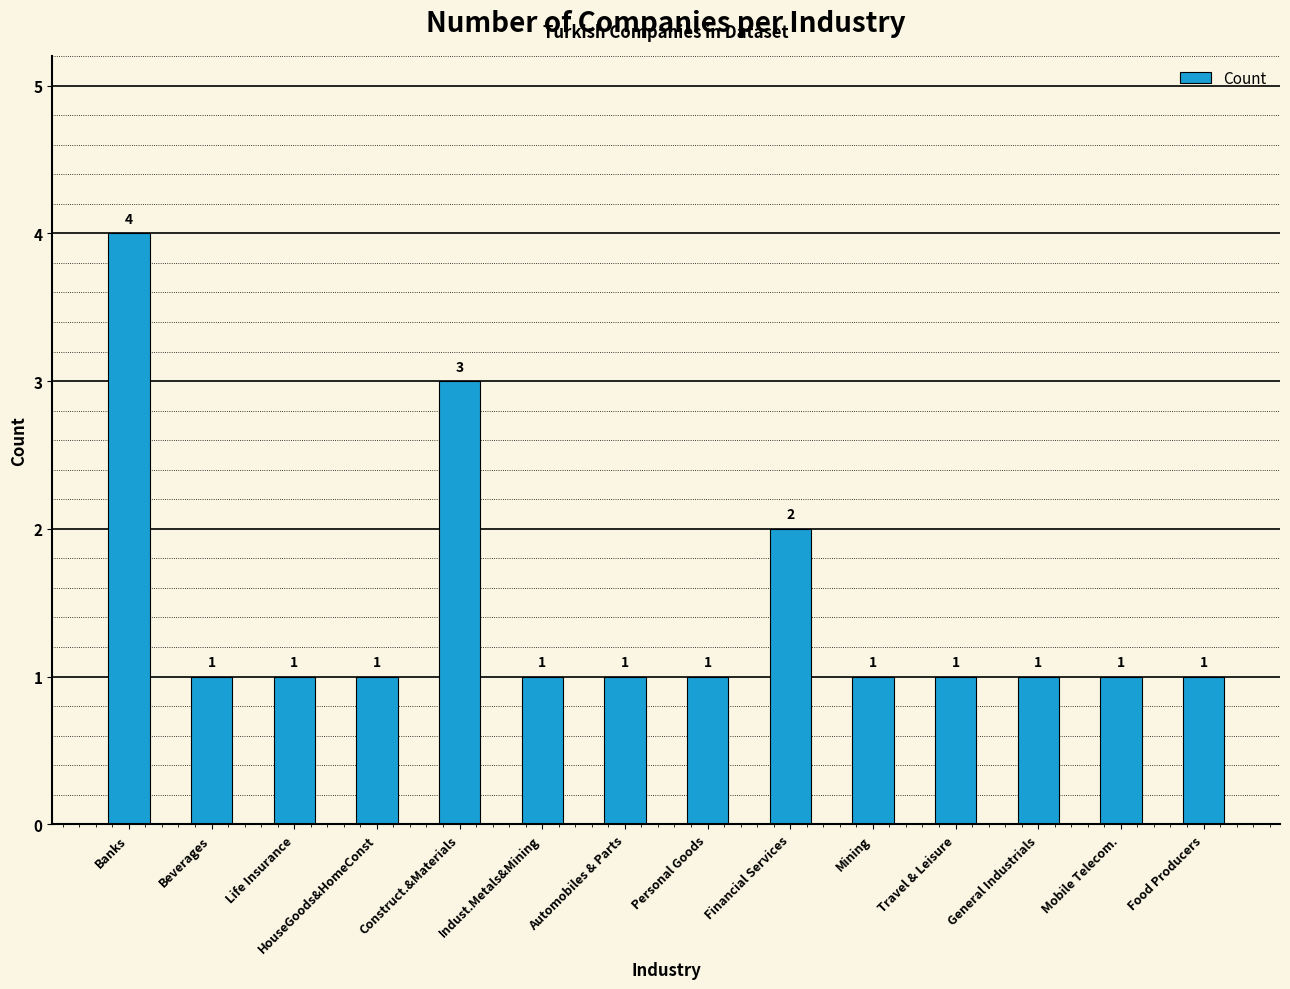

What is the label of the 2nd bar from the left?

Beverages